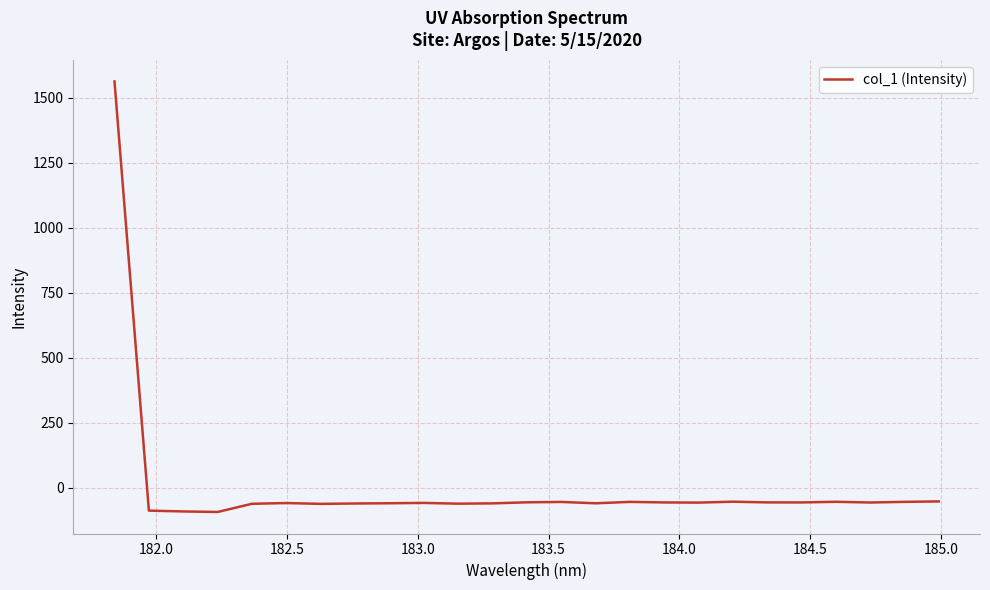

What is the smallest value displayed?

-93.1